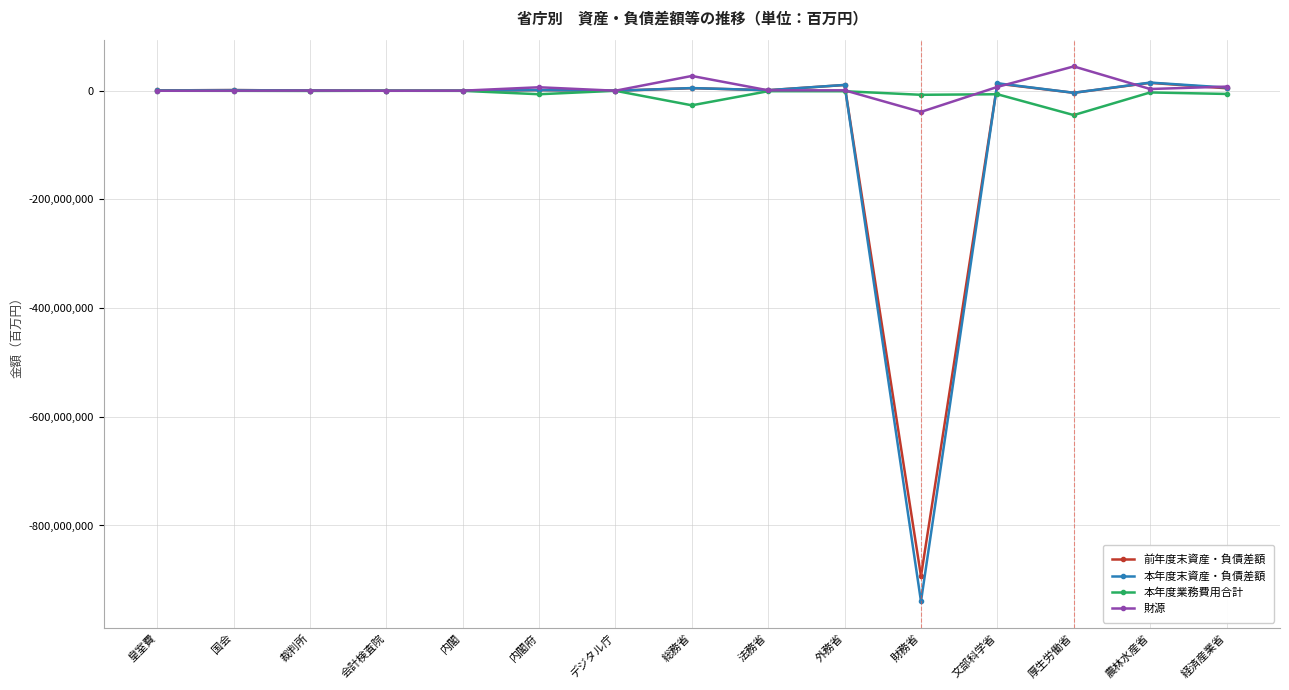

What is the label of the 8th point from the right?

総務省